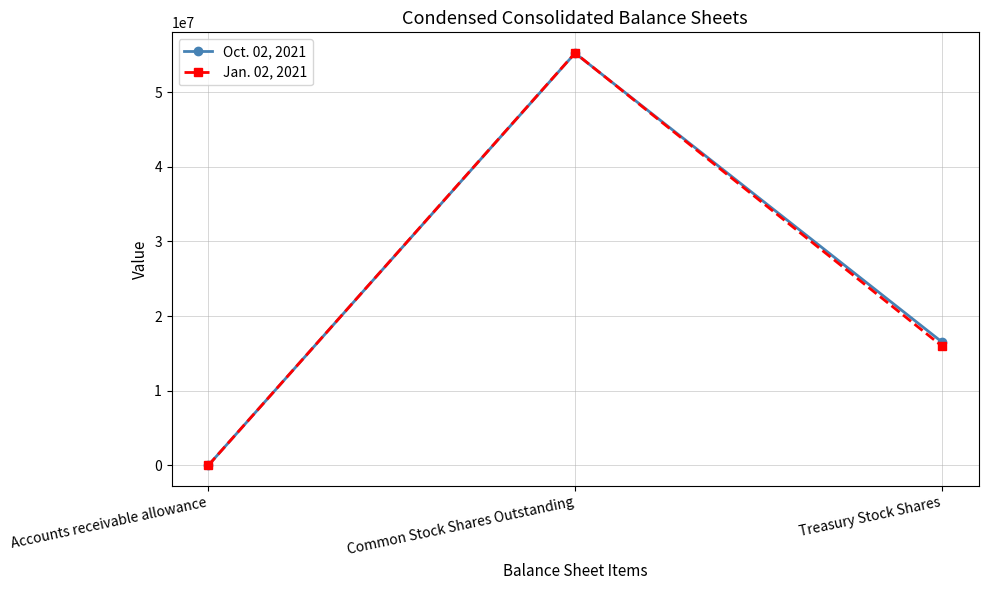

The Oct. 02, 2021 series shows 27075761 at Treasury Stock Shares. True or false?

False